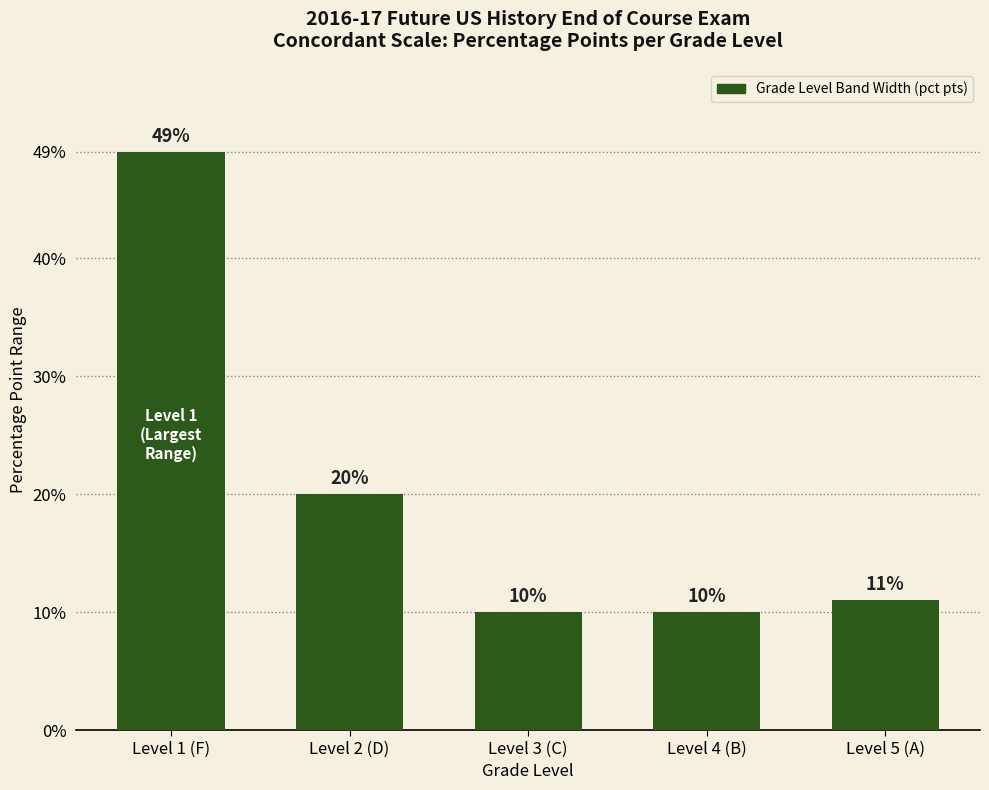

What is the difference between the second highest and second lowest values?

10